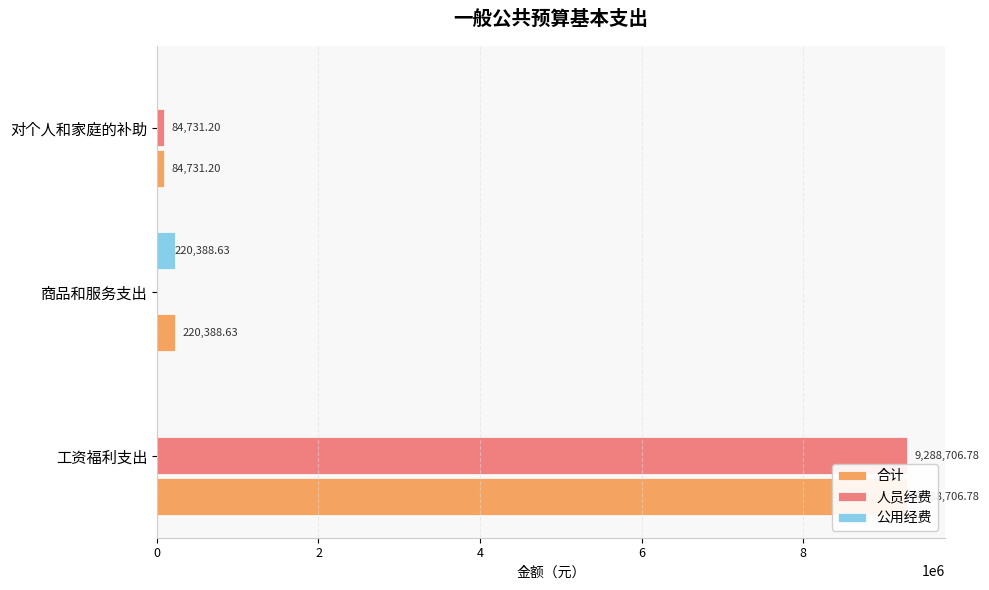

Which series has the largest total across all categories?

合计